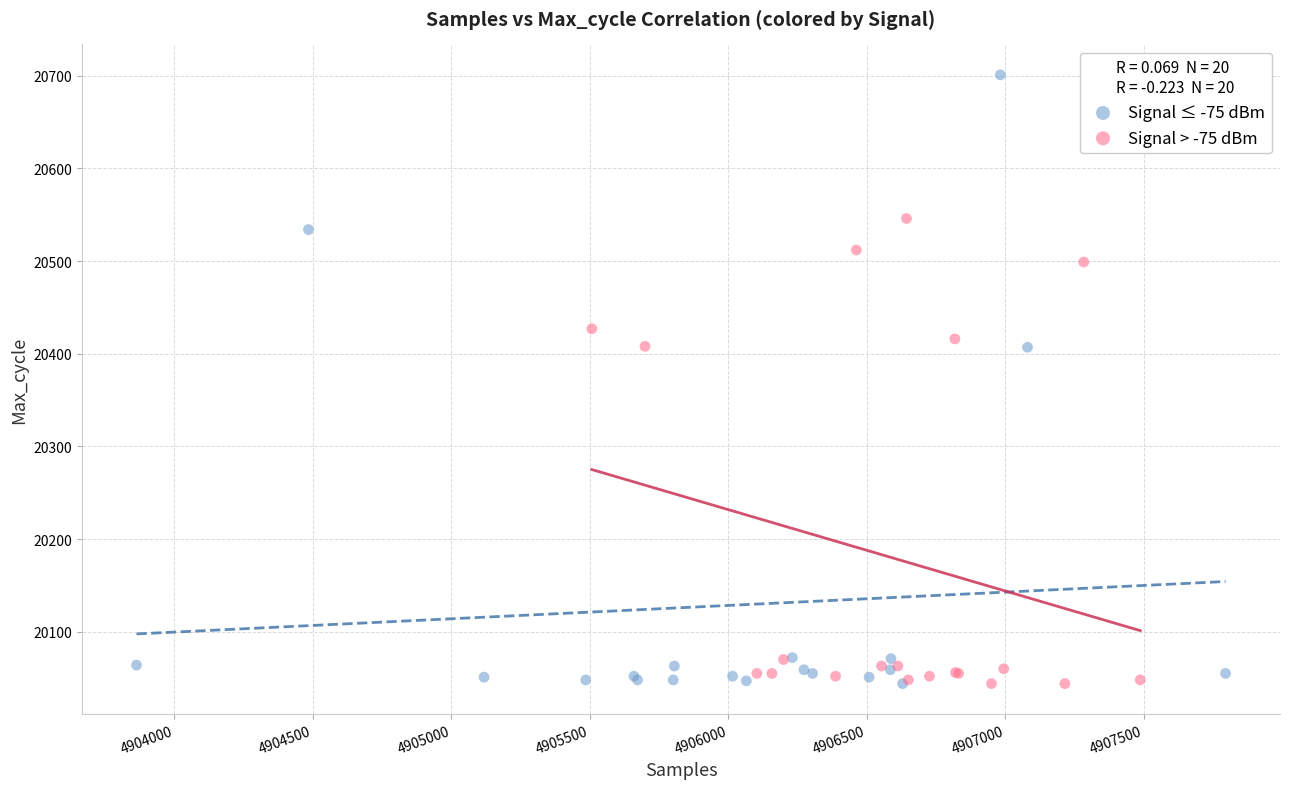

Which series reaches the maximum Y coordinate?

Signal ≤ -75 dBm